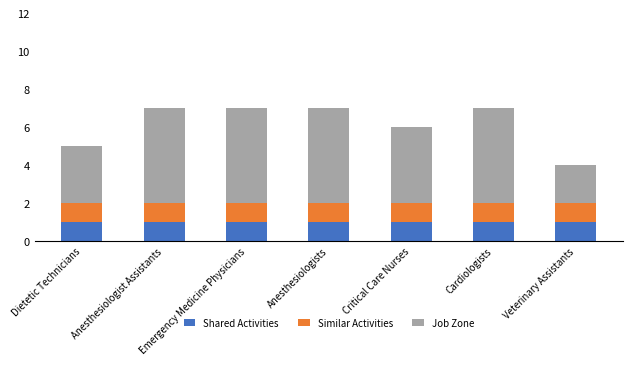

Read the Shared Activities value at Emergency Medicine Physicians.

1